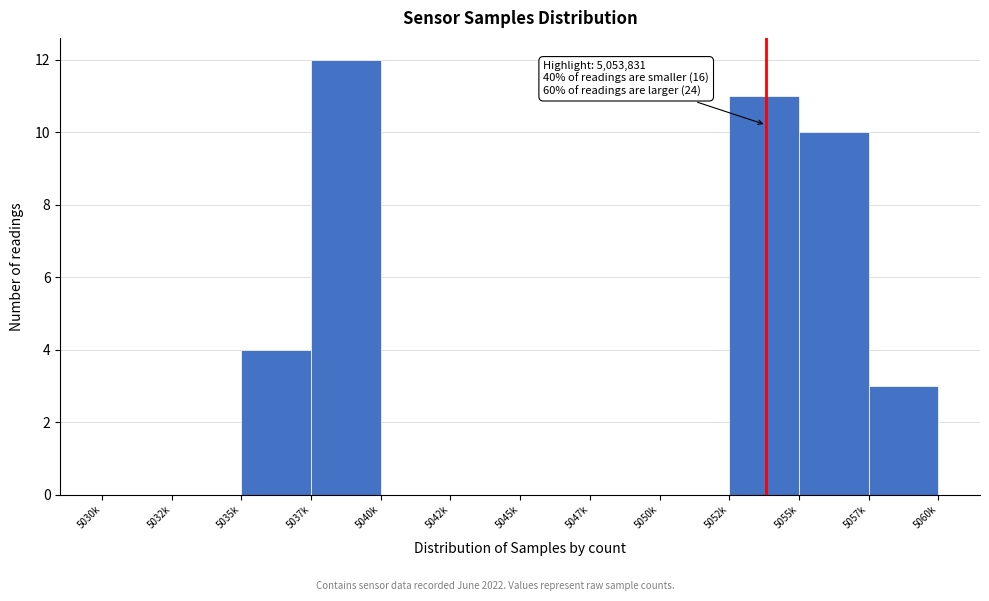

Reading left to right, list all the values displayed in this chart.

5030k=0	5032k=0	5035k=4	5037k=12	5040k=0	5042k=0	5045k=0	5047k=0	5050k=0	5052k=11	5055k=10	5057k=3